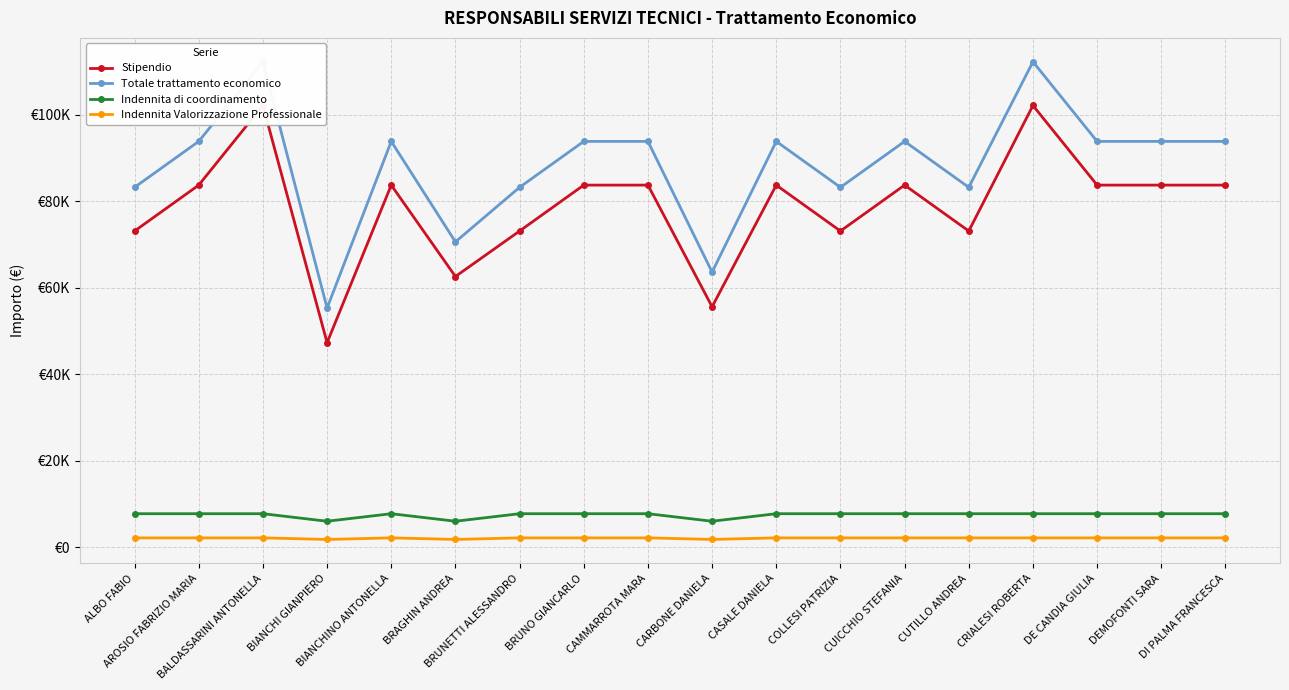

Where is the first local minimum for Stipendio?

BIANCHI GIANPIERO